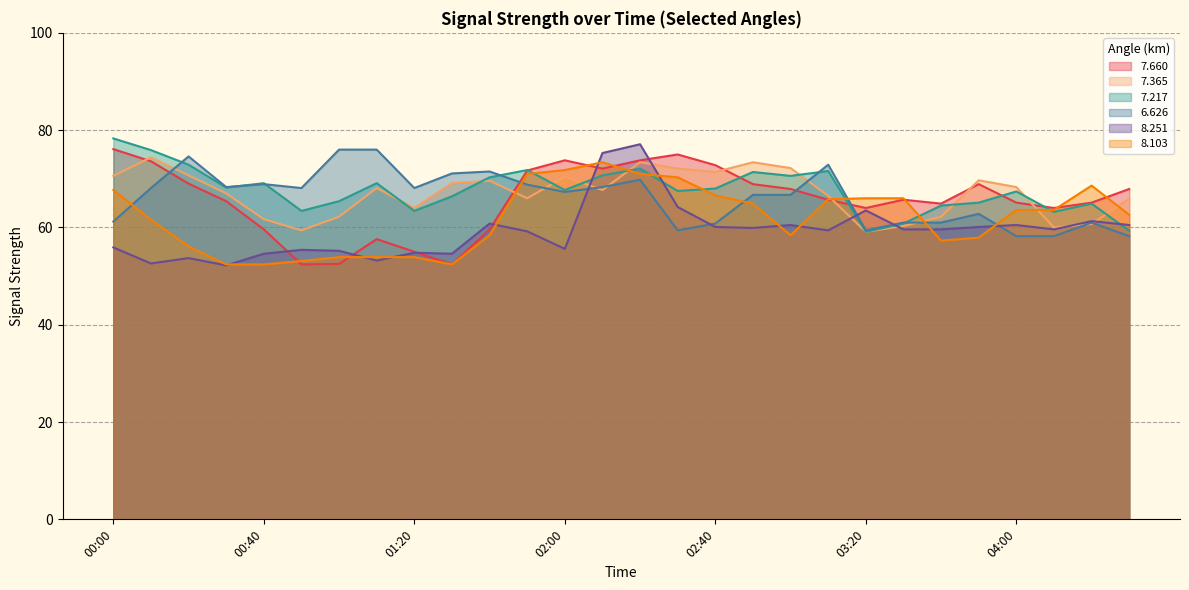

Reading left to right, transcribe all the data shown in this chart.

  7.660: 76.1	73.6	69.0	65.4	59.6	52.4	52.5	57.6	55.0	52.4	59.6	71.7	73.8	72.1	73.8	75.0	72.8	68.9	67.9	65.7	64.0	65.7	64.9	68.9	65.1	64.0	65.1	67.9
  7.365: 70.6	74.4	70.7	67.0	61.7	59.4	62.2	68.1	64.0	69.1	69.6	66.0	70.4	67.7	73.4	72.1	71.4	73.4	72.2	66.5	59.1	60.3	62.2	69.7	68.3	60.0	60.7	65.9
  7.217: 78.3	75.9	72.9	68.2	69.1	63.4	65.4	69.1	63.4	66.4	70.3	71.8	67.7	70.7	72.1	67.5	68.0	71.4	70.6	71.6	59.1	60.8	64.5	65.1	67.4	63.2	64.9	59.3
  6.626: 61.2	68.1	74.6	68.3	68.9	68.1	76.0	76.0	68.1	71.1	71.5	68.8	67.3	68.3	69.8	59.4	60.8	66.7	66.7	72.9	59.4	61.0	61.0	62.8	58.2	58.2	61.0	58.2
  8.251: 55.9	52.6	53.7	52.2	54.6	55.4	55.2	53.2	54.8	54.6	60.8	59.2	55.6	75.3	77.1	64.2	60.1	59.9	60.5	59.4	63.5	59.6	59.6	60.1	60.5	59.6	61.3	60.5
  8.103: 67.7	61.6	56.1	52.4	52.4	53.1	53.9	53.9	53.9	52.4	58.4	71.0	71.8	73.4	71.0	70.3	66.6	64.9	58.4	65.8	66.0	66.0	57.3	57.9	63.6	63.6	68.6	62.6